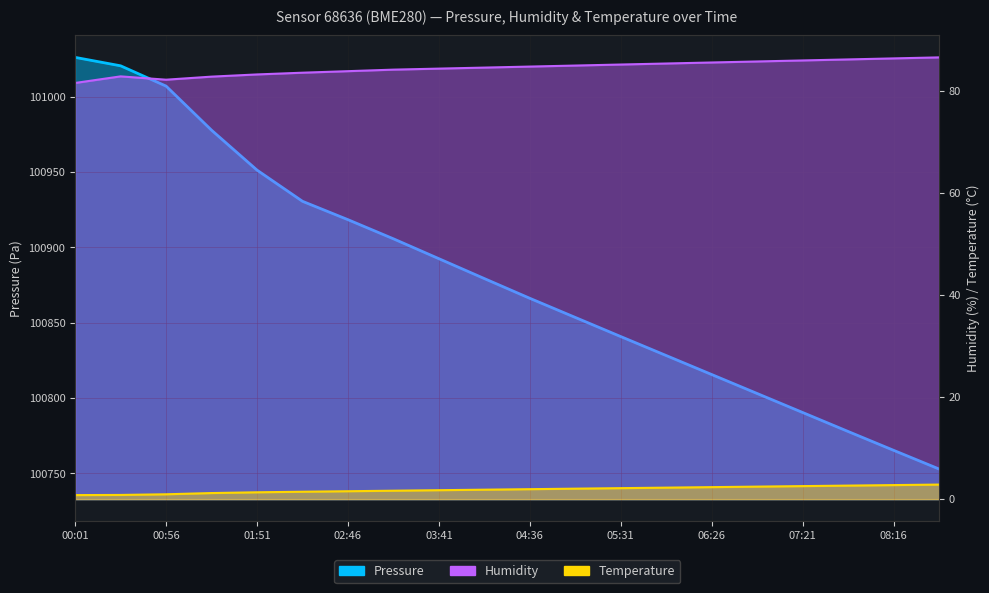

What position from the left is 00:56?

3